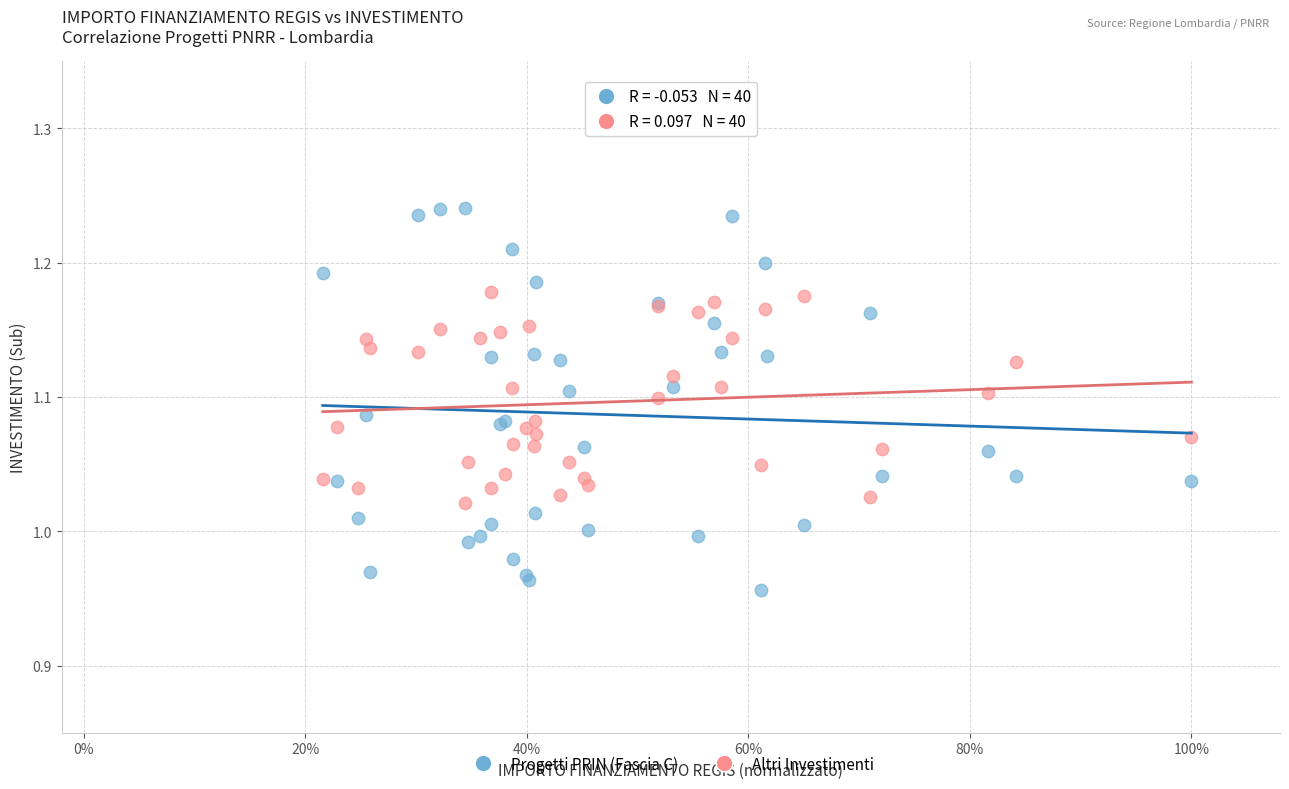

Which series has the largest Y range (max minus min)?

Progetti PRIN (Fascia C)